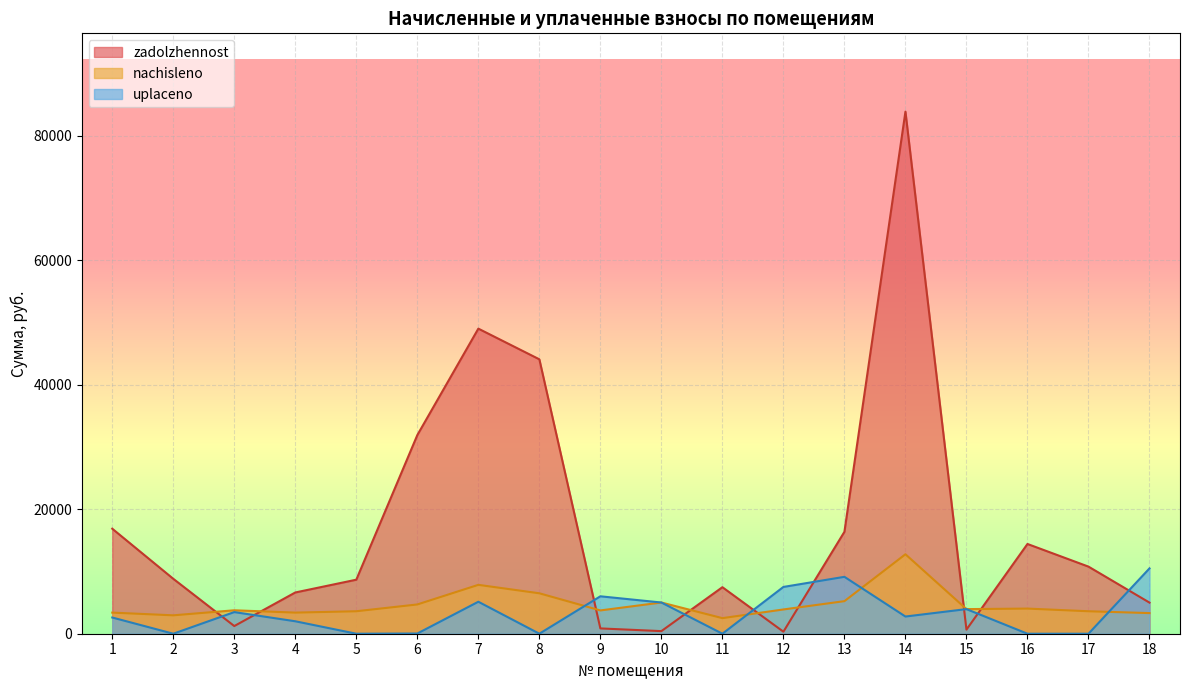

What is the greatest value displayed?

83897.4